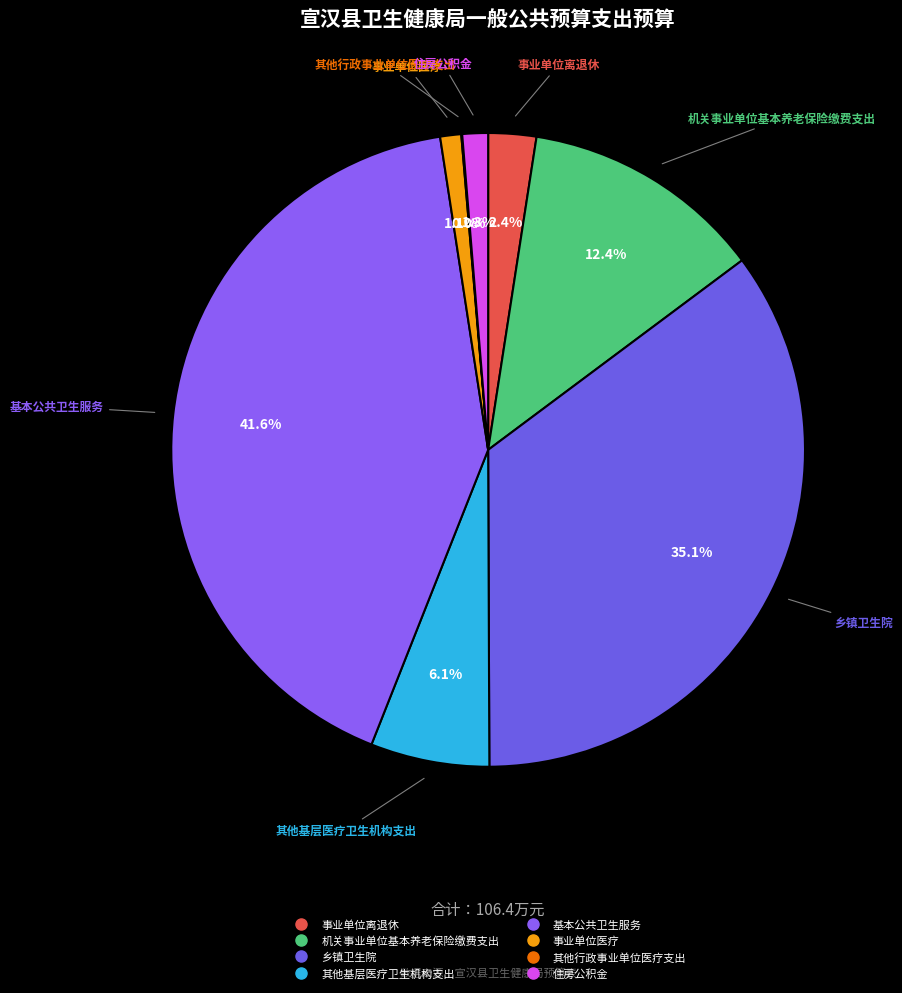

Which slice is the largest?

基本公共卫生服务